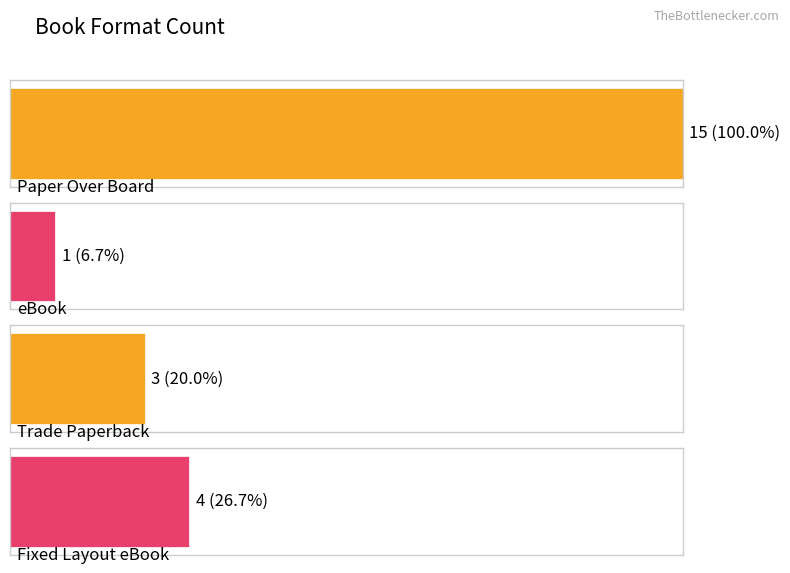

Reading right to left, list all the values displayed in this chart.

Fixed Layout eBook=4	Trade Paperback=3	eBook=1	Paper Over Board=15